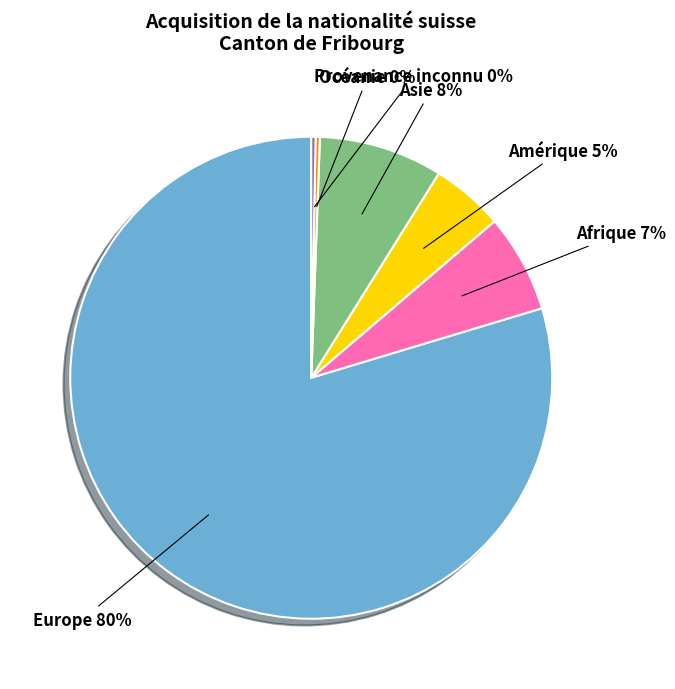

To the nearest percent, what is the average slice percentage?

17%